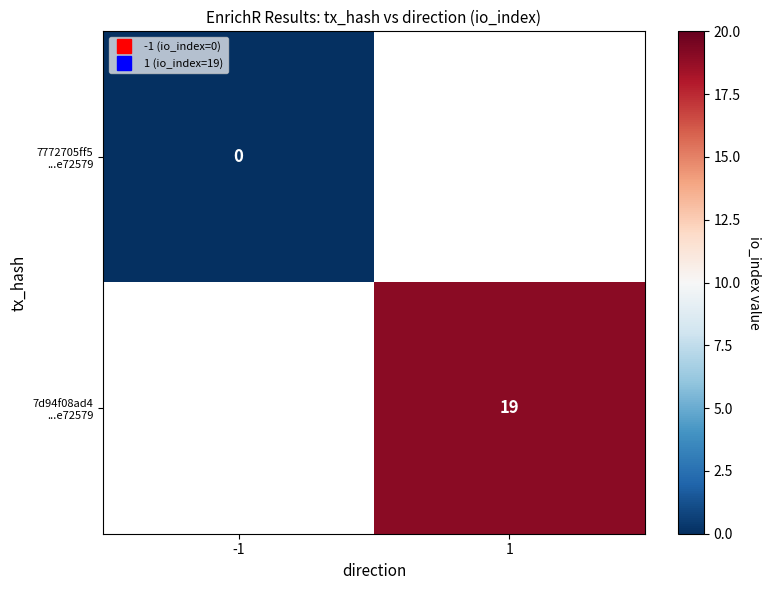

Which category has the highest value across all series?

1